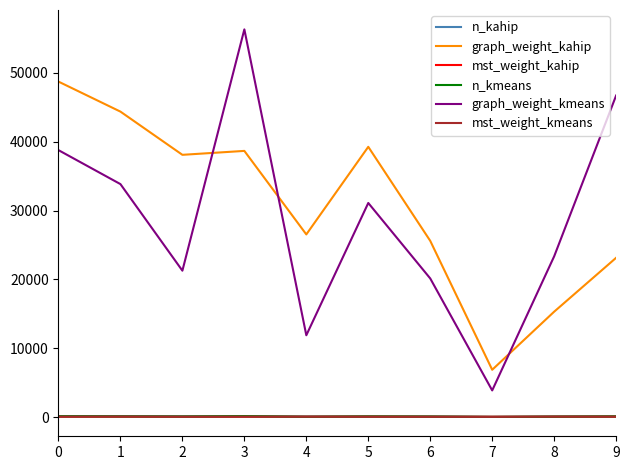

What is the lowest value of the n_kmeans series?

39